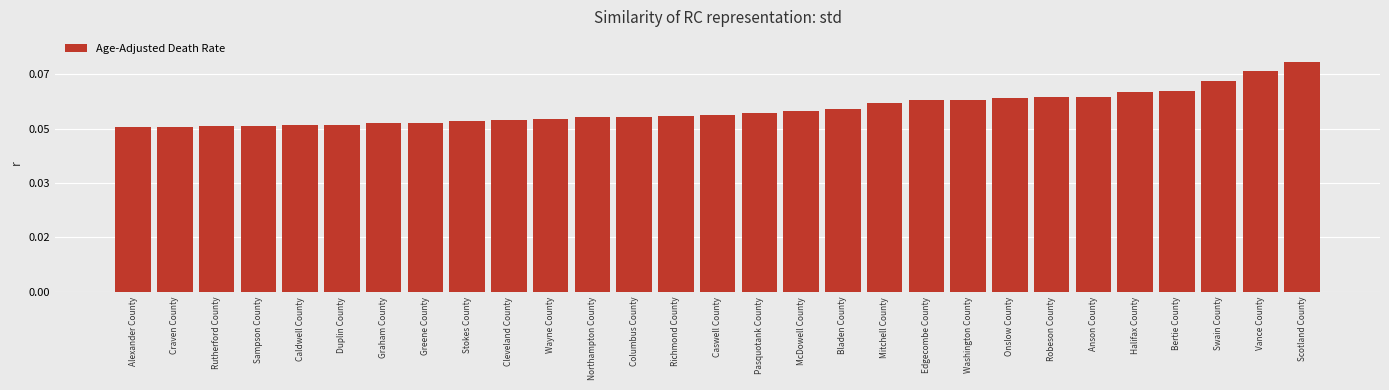

Is it true that the value at Columbus County is 64.4?

True